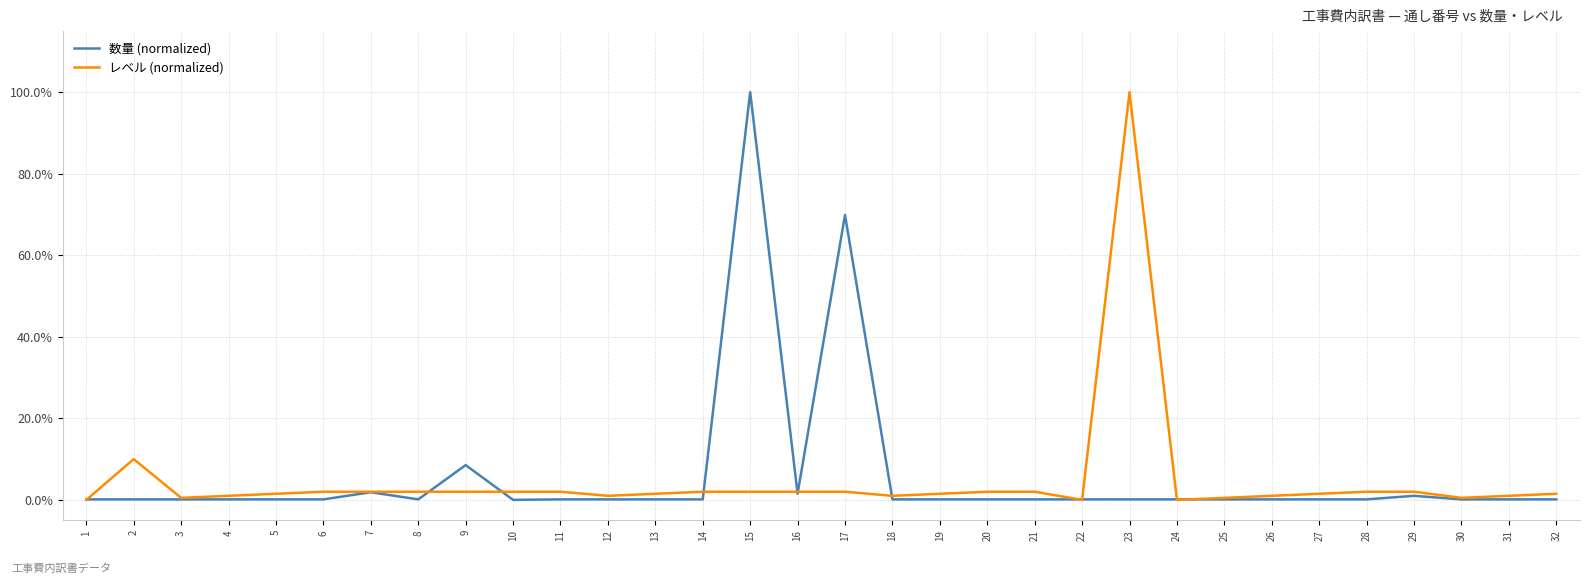

Which category has the highest value across all series?

15